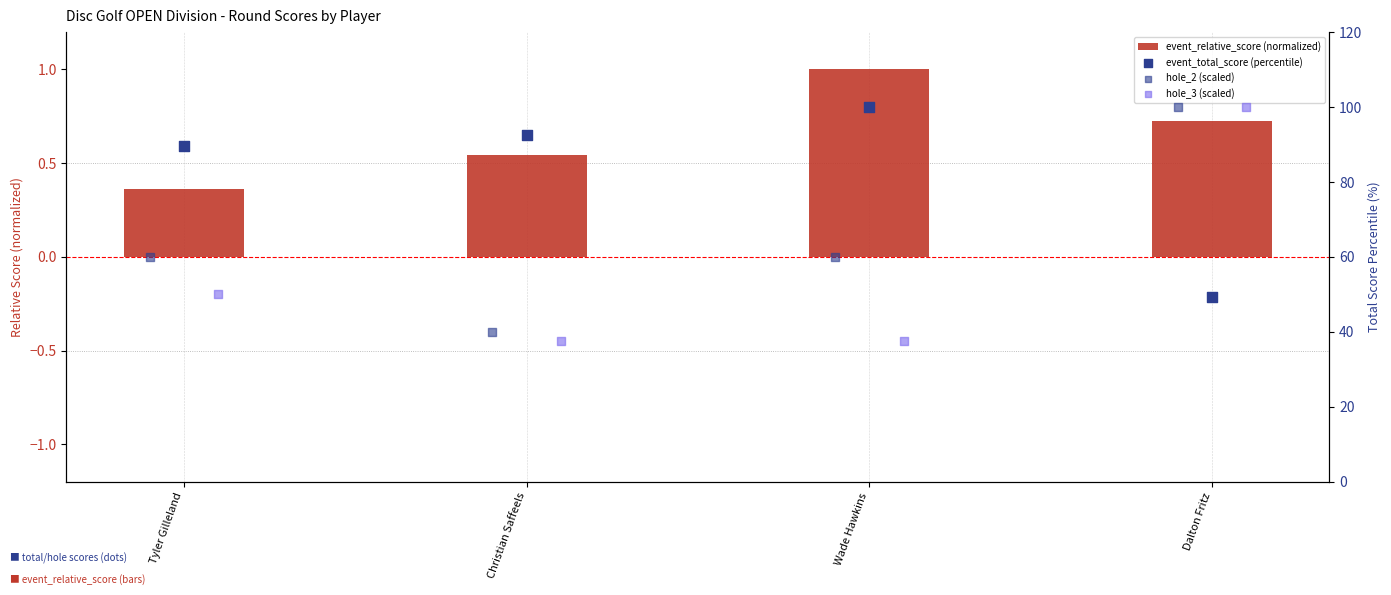

At how many categories does at least one series exceed 67?

4